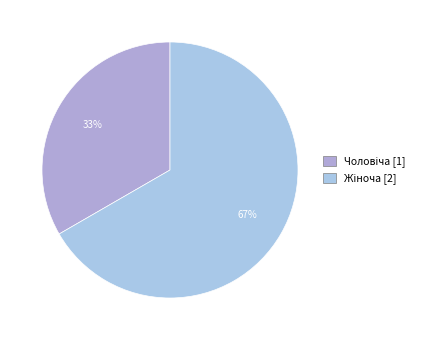

To the nearest percent, what portion does Чоловіча represent?

33%